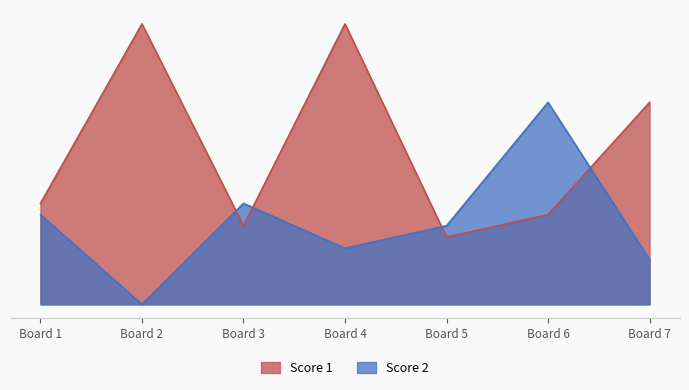

How many data points in Score 1 are less than 9?

3